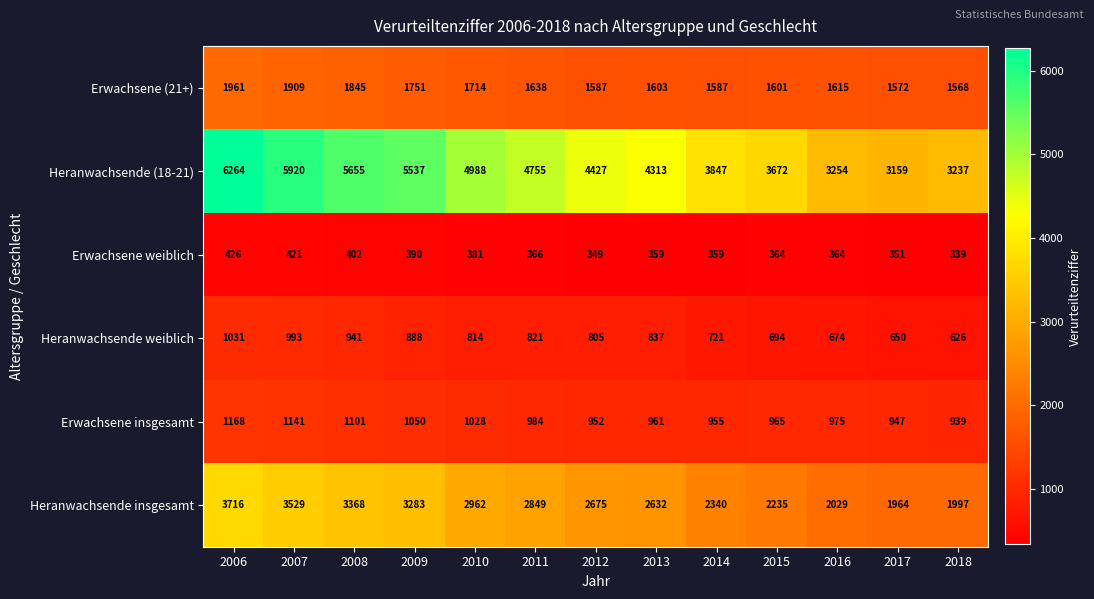

What is the sum of the Erwachsene (21+) values at 2017 and 2007?

3481